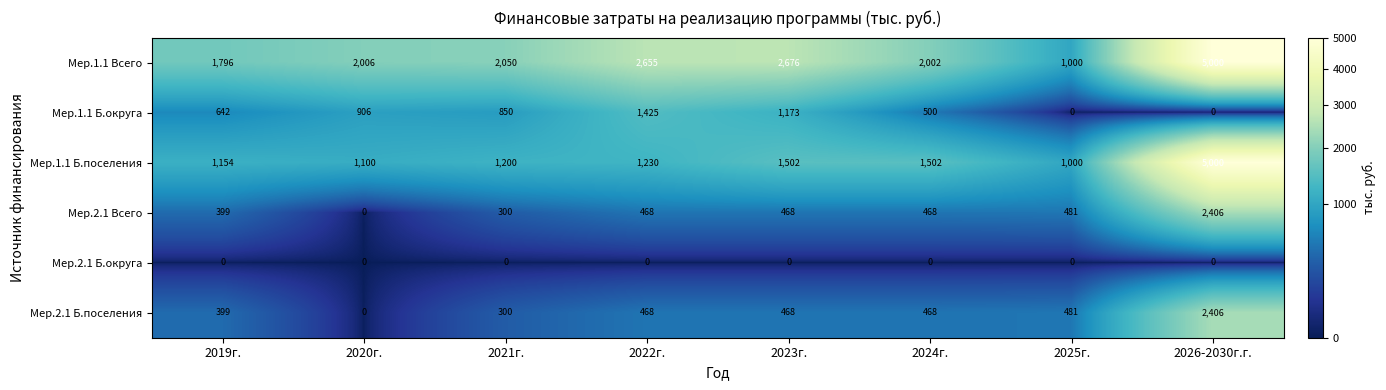

What is the spread (max minus min) of values at 2026-2030г.г.?

5000